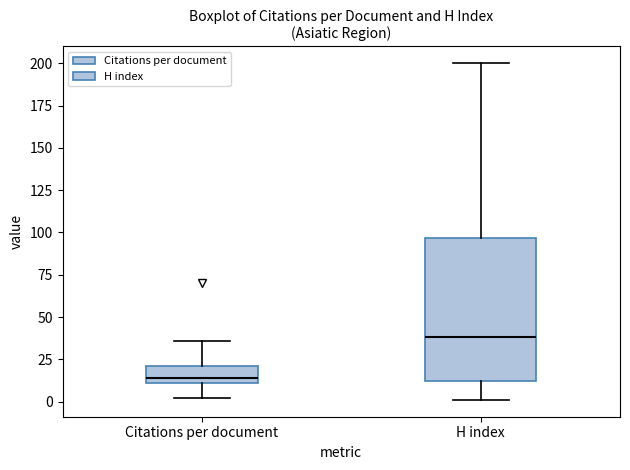

Where is the upper edge of the box for H index on the y-axis? The values are not printed on the chart, so give them approximately, as read against the axis.

95